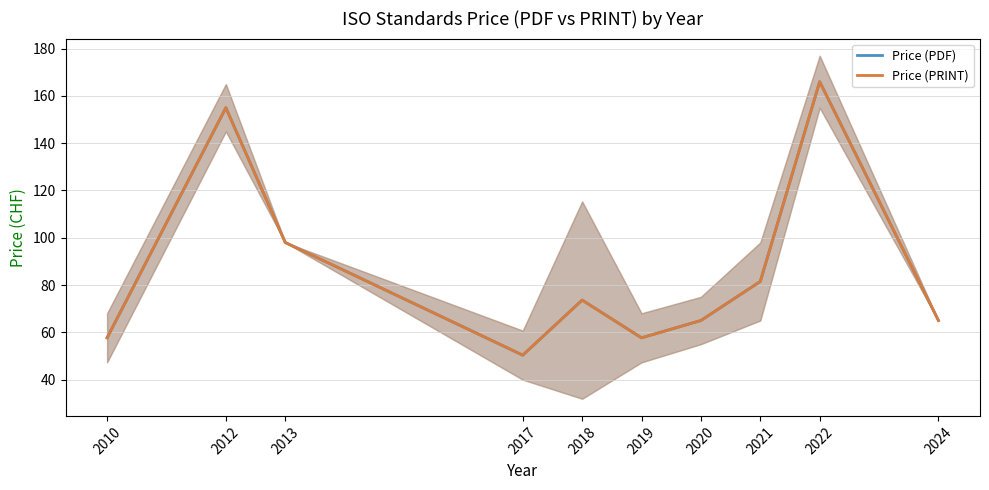

True or false: Price (PDF) and Price (PRINT) intersect in this chart.

False